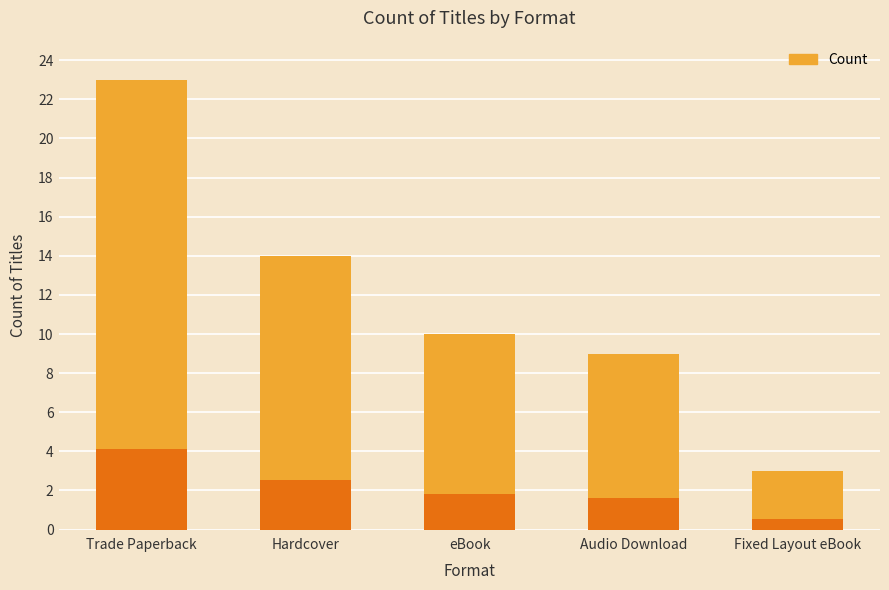

How many categories are shown in the chart?

5